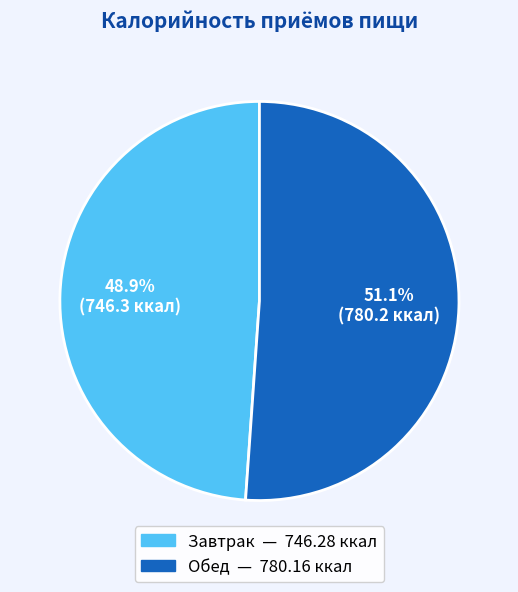

Between Обед and Завтрак, which is larger?

Обед